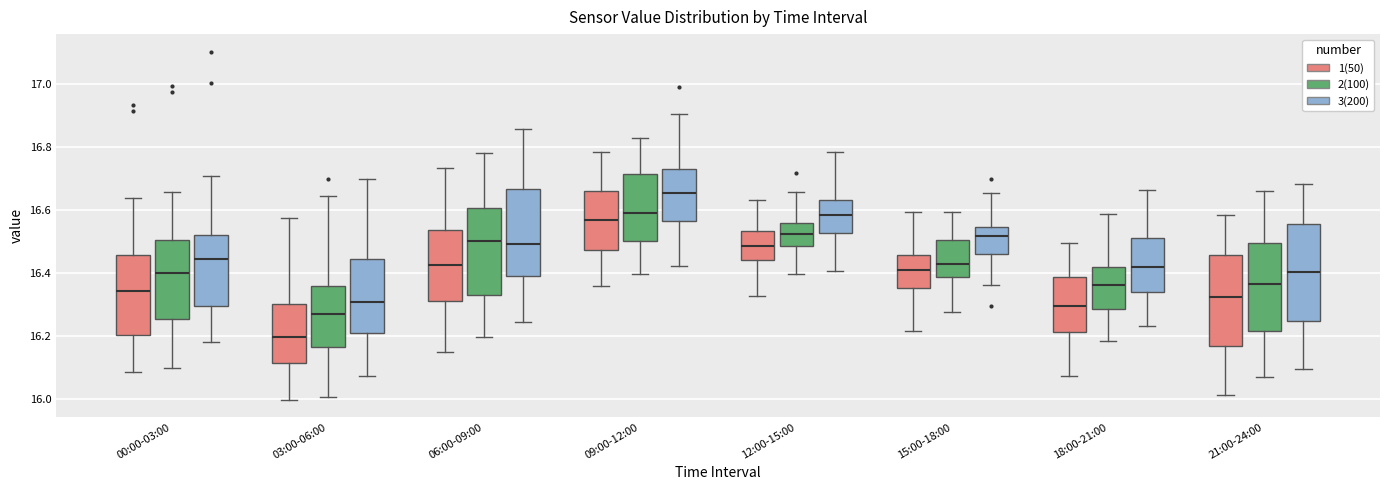

Reading left to right, read every box against the y-axis: the position of its median line, the range the box covers, and the ends of its whiskers. The values are not printed on the chart, so give them approximately, as read against the axis.

00:00-03:00 (1(50)): median 16.34, box 16.20 to 16.46, whiskers 16.08 to 16.64
00:00-03:00 (2(100)): median 16.40, box 16.26 to 16.50, whiskers 16.10 to 16.66
00:00-03:00 (3(200)): median 16.44, box 16.30 to 16.52, whiskers 16.18 to 16.70
03:00-06:00 (1(50)): median 16.20, box 16.12 to 16.30, whiskers 16.00 to 16.58
03:00-06:00 (2(100)): median 16.26, box 16.16 to 16.36, whiskers 16.00 to 16.64
03:00-06:00 (3(200)): median 16.30, box 16.20 to 16.44, whiskers 16.08 to 16.70
06:00-09:00 (1(50)): median 16.42, box 16.32 to 16.54, whiskers 16.14 to 16.74
06:00-09:00 (2(100)): median 16.50, box 16.32 to 16.60, whiskers 16.20 to 16.78
06:00-09:00 (3(200)): median 16.50, box 16.38 to 16.66, whiskers 16.24 to 16.86
09:00-12:00 (1(50)): median 16.56, box 16.48 to 16.66, whiskers 16.36 to 16.78
09:00-12:00 (2(100)): median 16.58, box 16.50 to 16.72, whiskers 16.40 to 16.82
09:00-12:00 (3(200)): median 16.66, box 16.56 to 16.74, whiskers 16.42 to 16.90
12:00-15:00 (1(50)): median 16.48, box 16.44 to 16.54, whiskers 16.32 to 16.64
12:00-15:00 (2(100)): median 16.52, box 16.48 to 16.56, whiskers 16.40 to 16.66
12:00-15:00 (3(200)): median 16.58, box 16.52 to 16.64, whiskers 16.40 to 16.78
15:00-18:00 (1(50)): median 16.40, box 16.36 to 16.46, whiskers 16.22 to 16.60
15:00-18:00 (2(100)): median 16.42, box 16.38 to 16.50, whiskers 16.28 to 16.60
15:00-18:00 (3(200)): median 16.52, box 16.46 to 16.54, whiskers 16.36 to 16.66
18:00-21:00 (1(50)): median 16.30, box 16.22 to 16.38, whiskers 16.08 to 16.50
18:00-21:00 (2(100)): median 16.36, box 16.28 to 16.42, whiskers 16.18 to 16.58
18:00-21:00 (3(200)): median 16.42, box 16.34 to 16.52, whiskers 16.24 to 16.66
21:00-24:00 (1(50)): median 16.32, box 16.16 to 16.46, whiskers 16.02 to 16.58
21:00-24:00 (2(100)): median 16.36, box 16.22 to 16.50, whiskers 16.06 to 16.66
21:00-24:00 (3(200)): median 16.40, box 16.24 to 16.56, whiskers 16.10 to 16.68